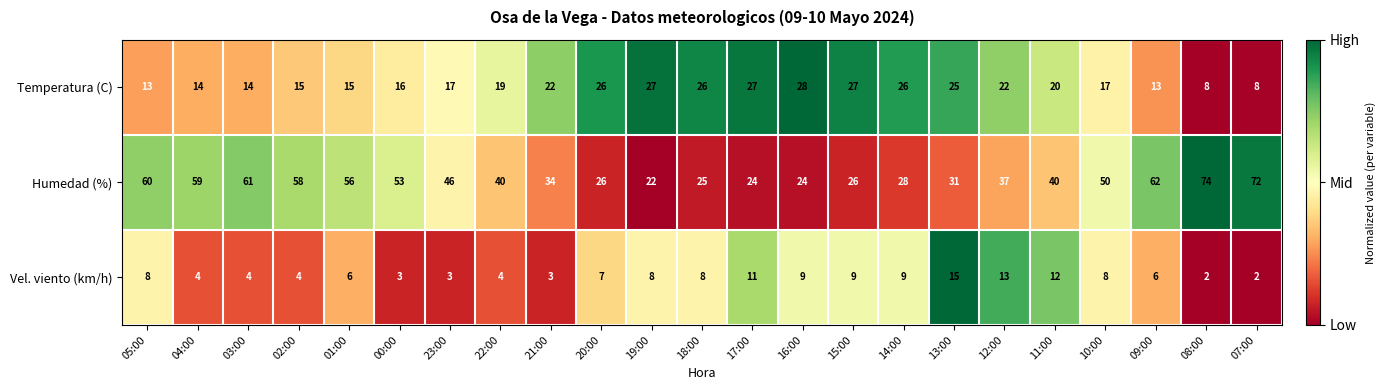

How many values in the Temperatura (C) series are below 19?

11